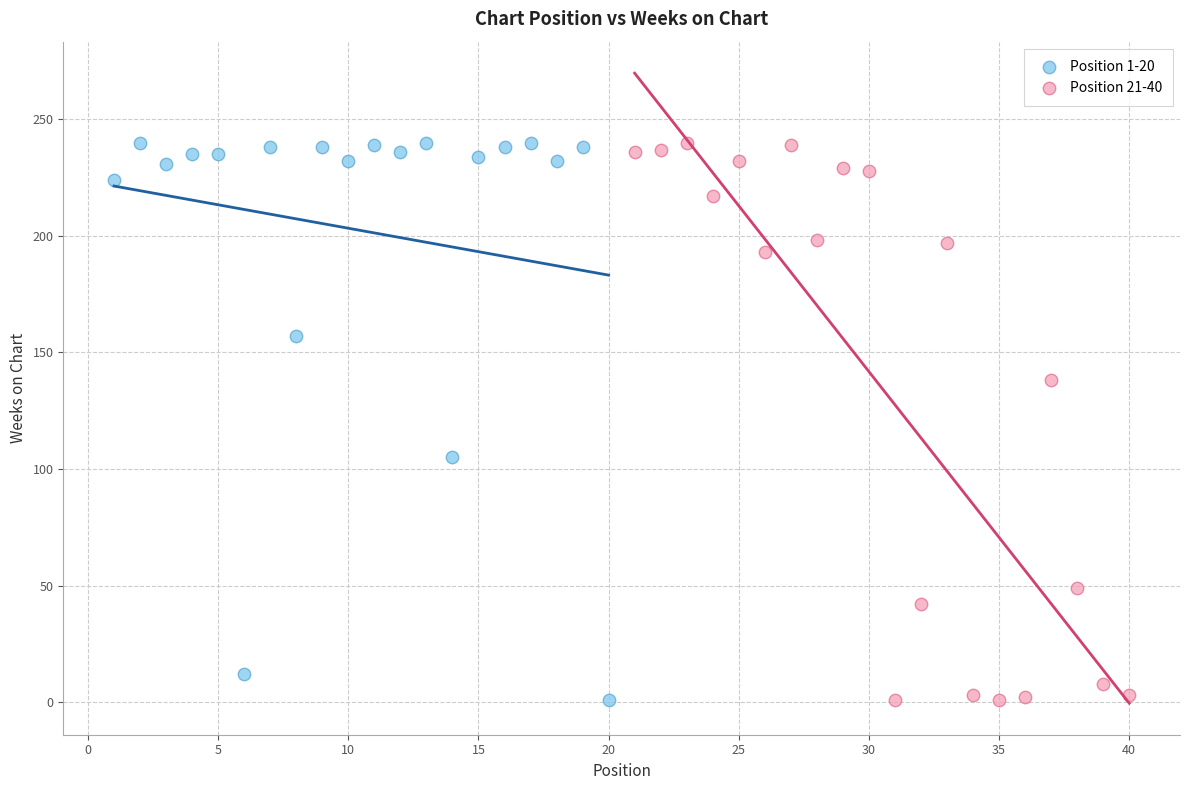

What are all the series names shown in the legend?

Position 1-20, Position 21-40